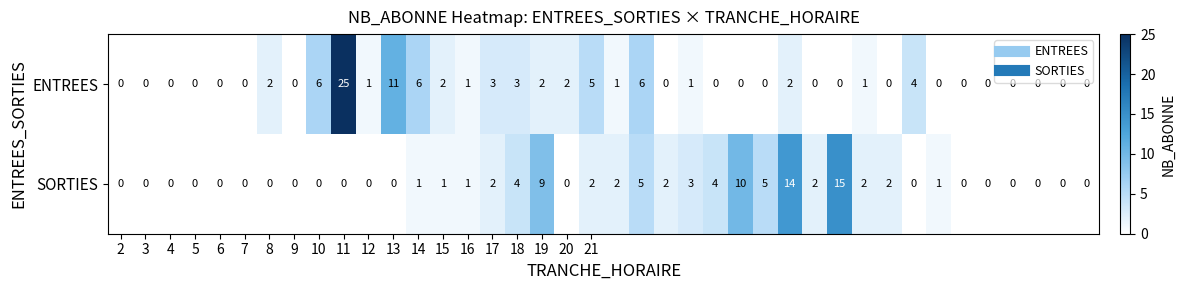

What is the sum of all SORTIES values?

87